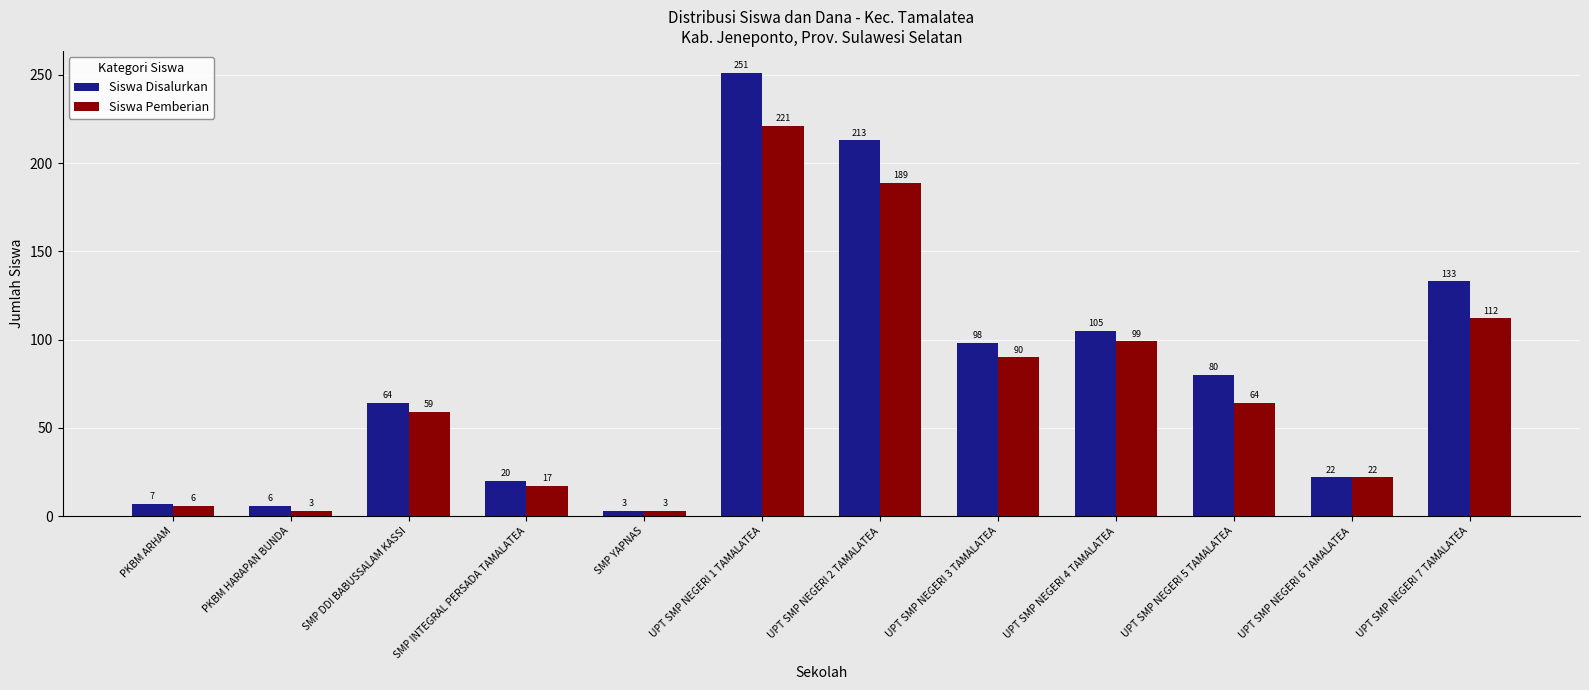

What position from the left is SMP DDI BABUSSALAM KASSI?

3